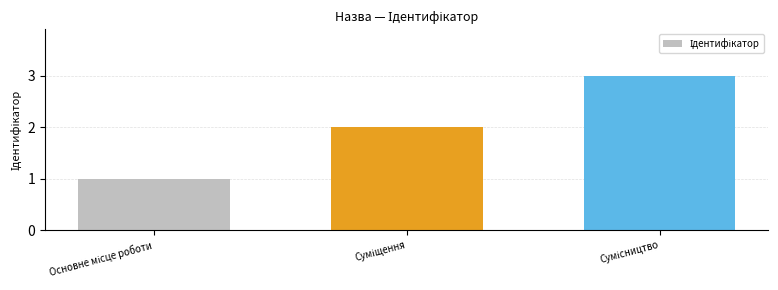

What is the greatest value displayed?

3